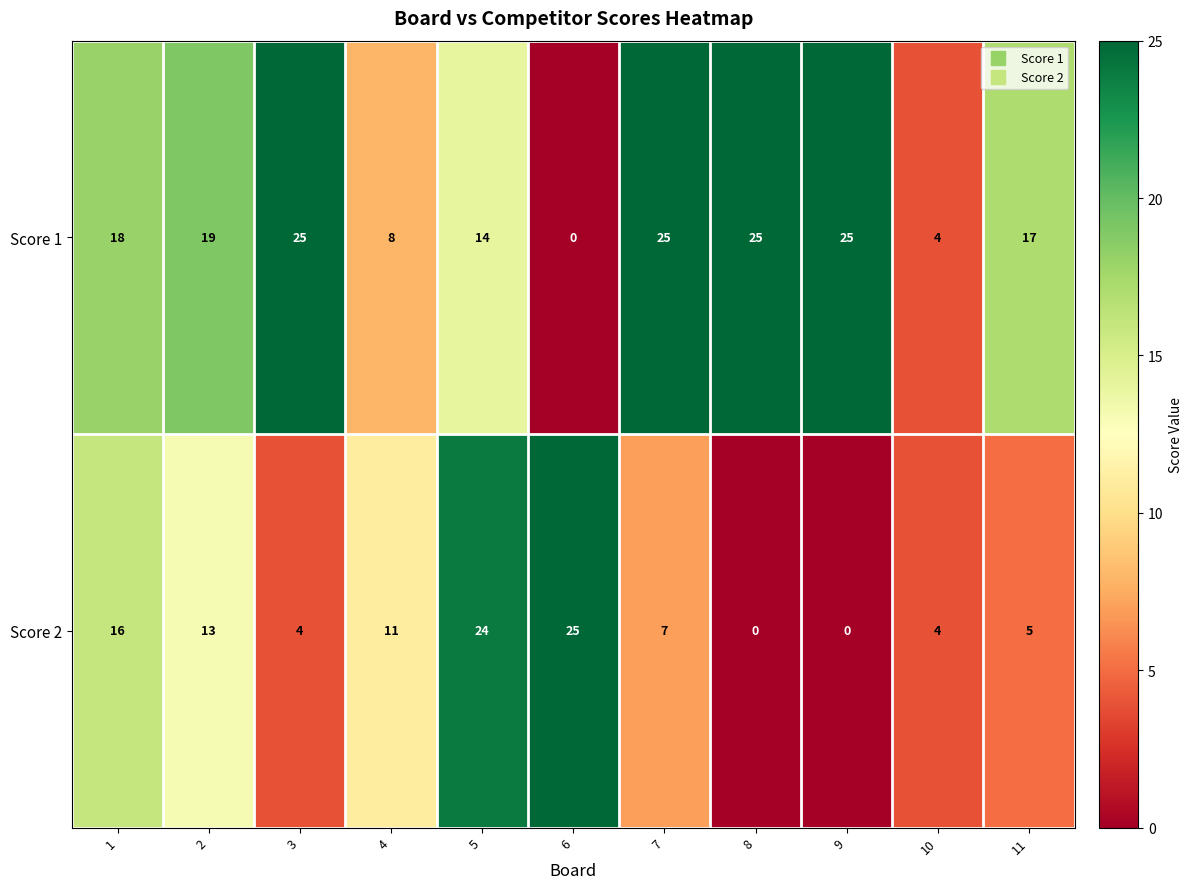

The Score 2 series shows 13 at 2. True or false?

True